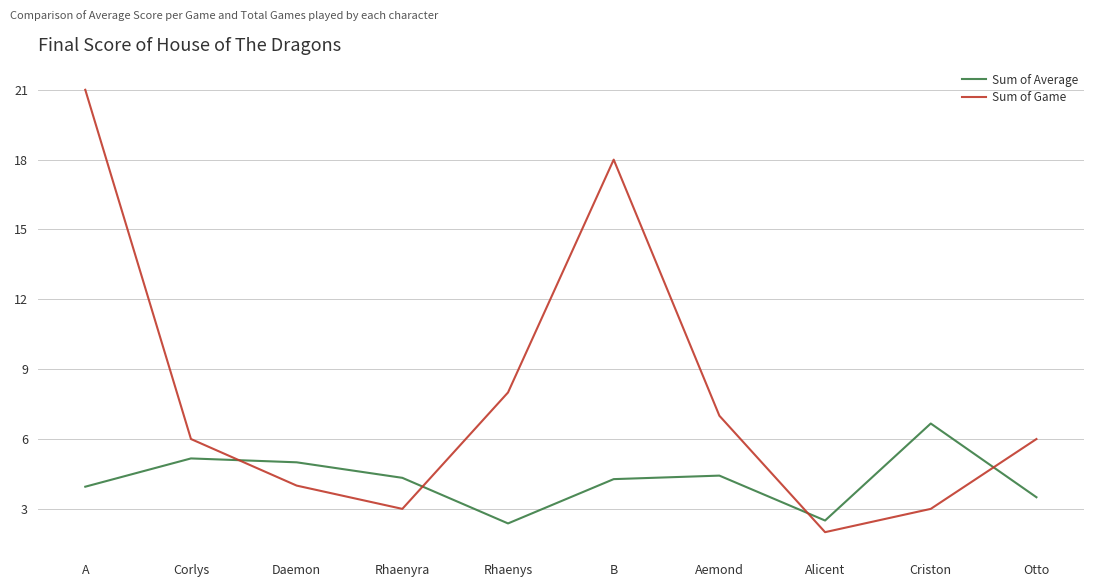

Rank the series by their average value, from highest to lowest.

Sum of Game, Sum of Average